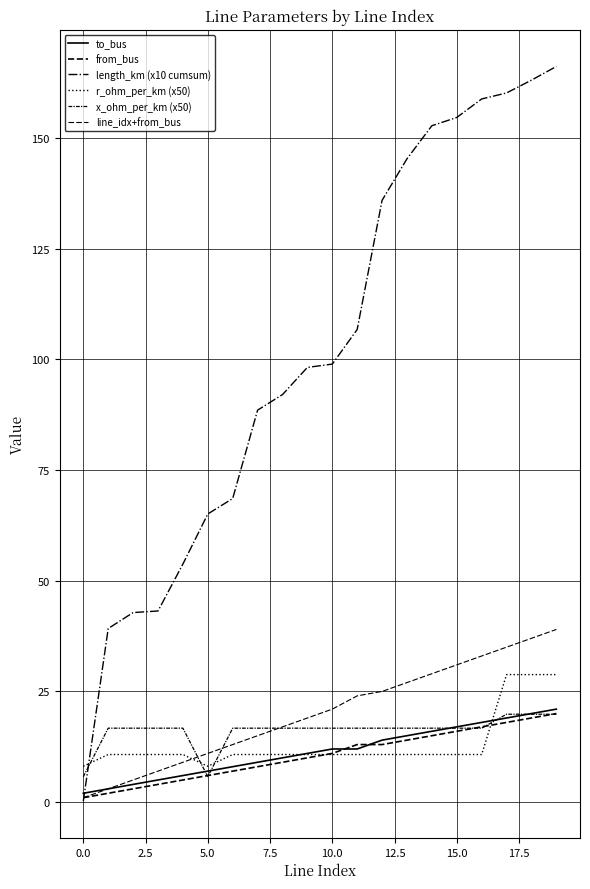

True or false: to_bus has more than 1 points higher than both neighbors.

False